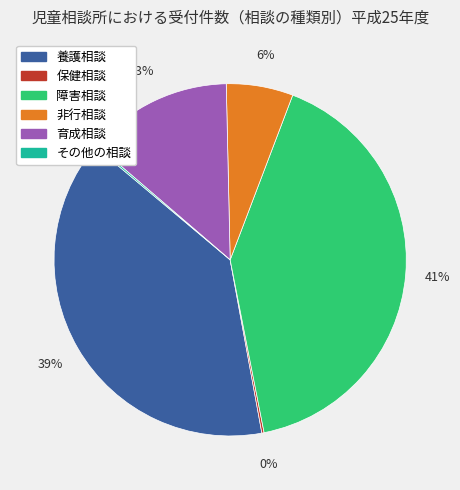

To the nearest percent, what is the difference between the largest and smallest slice percentages?

41%